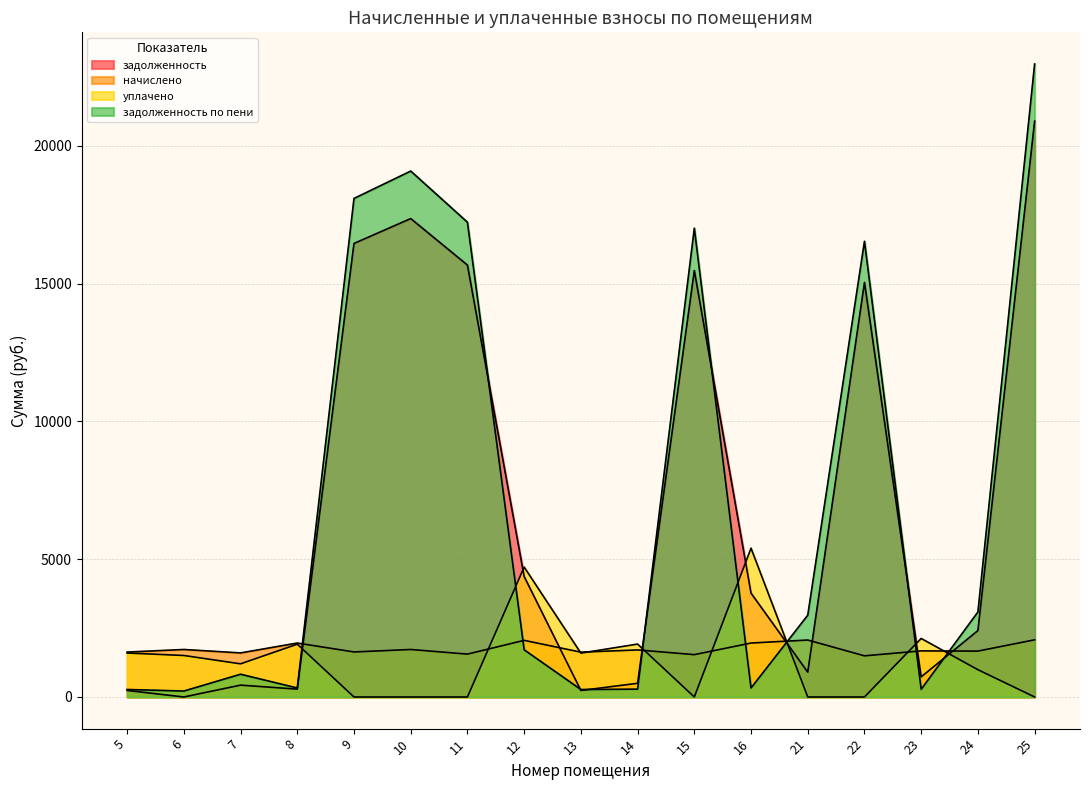

The value of начислено at 10 is 752.5. True or false?

False